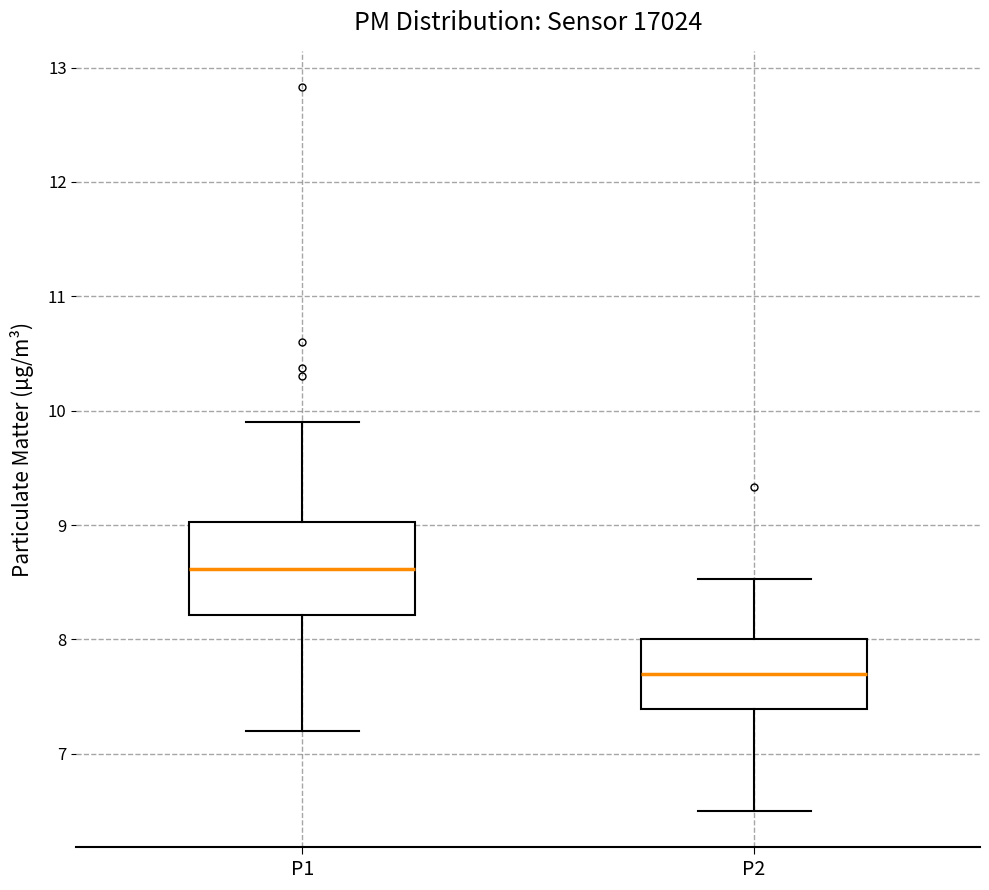

Reading left to right, read every box against the y-axis: the position of its median line, the range the box covers, and the ends of its whiskers. The values are not printed on the chart, so give them approximately, as read against the axis.

P1: median 8.6, box 8.2 to 9.0, whiskers 7.2 to 9.9
P2: median 7.7, box 7.4 to 8.0, whiskers 6.5 to 8.5